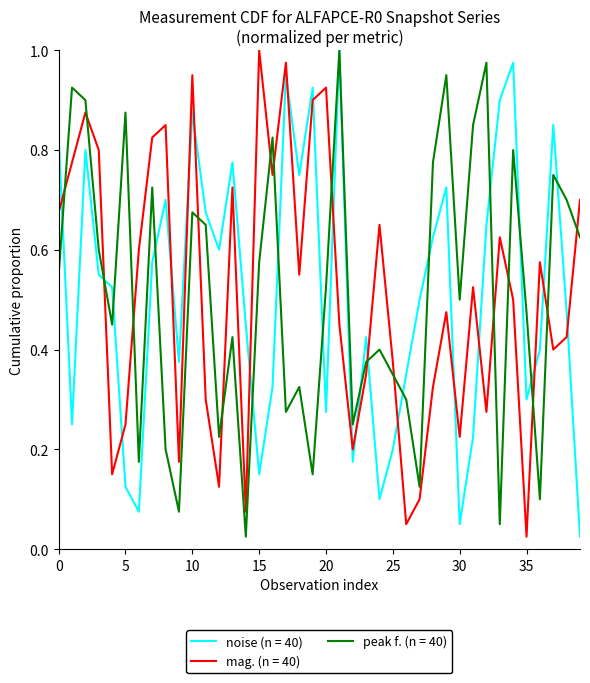

True or false: mag. (n = 40) and peak f. (n = 40) cross at least once.

True